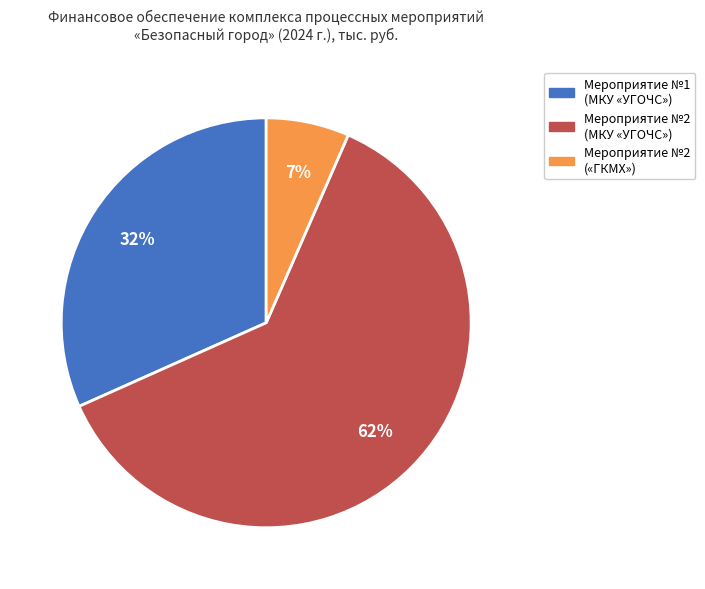

Do Мероприятие №1 (МКУ «УГОЧС») and Мероприятие №2 («ГКМХ») together represent more than half of the pie?

No